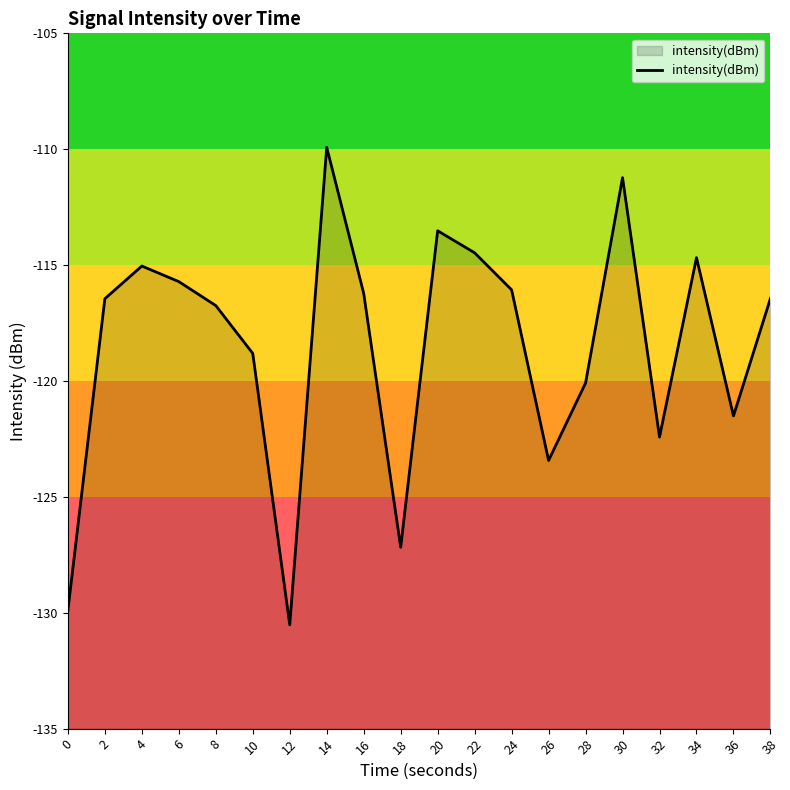

At which category does the chart reach its peak across all series?

14